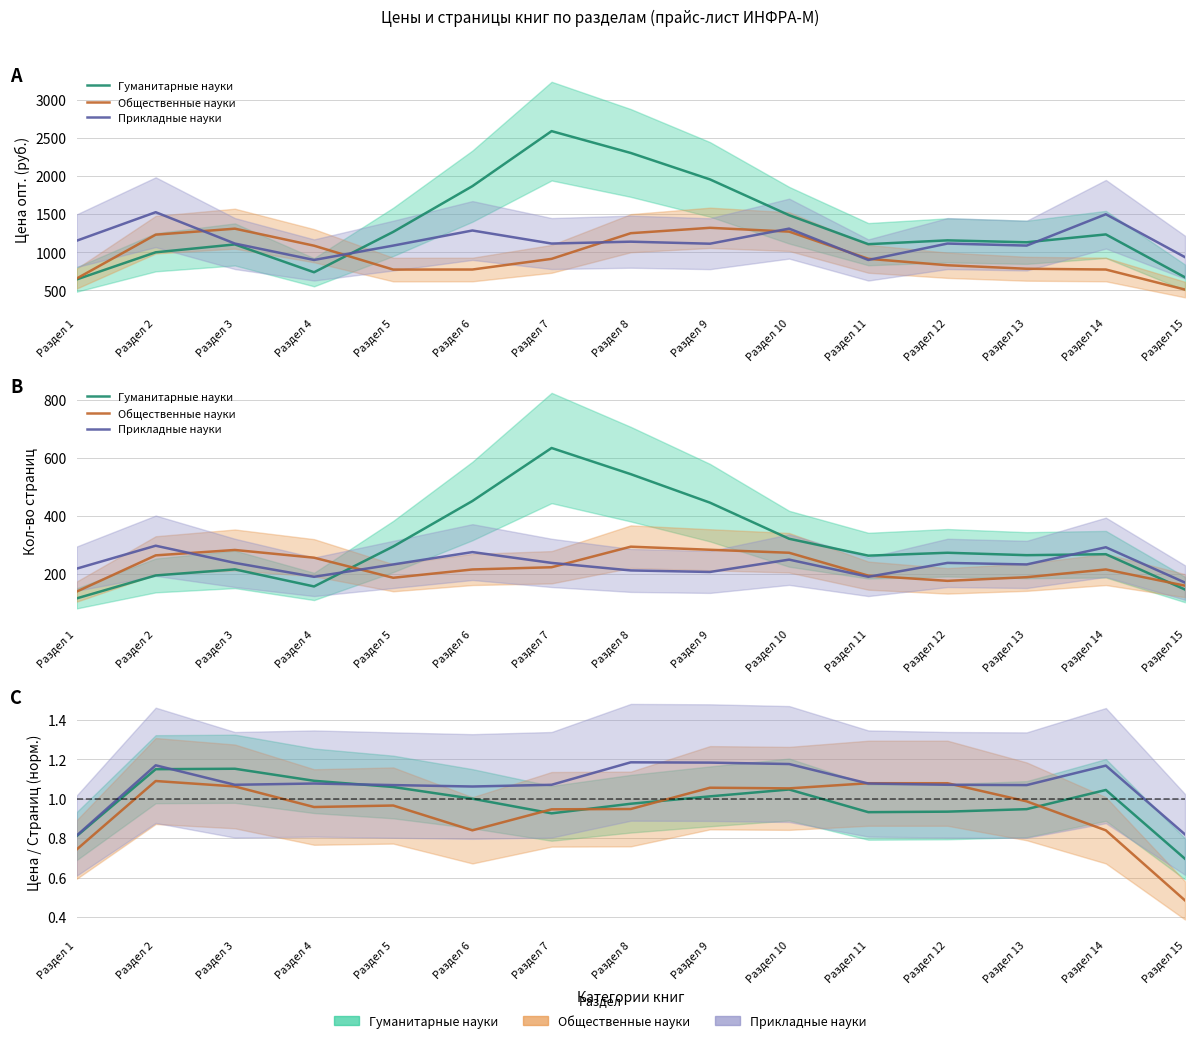

Between Раздел 14 and Раздел 9, which is larger?

Раздел 14